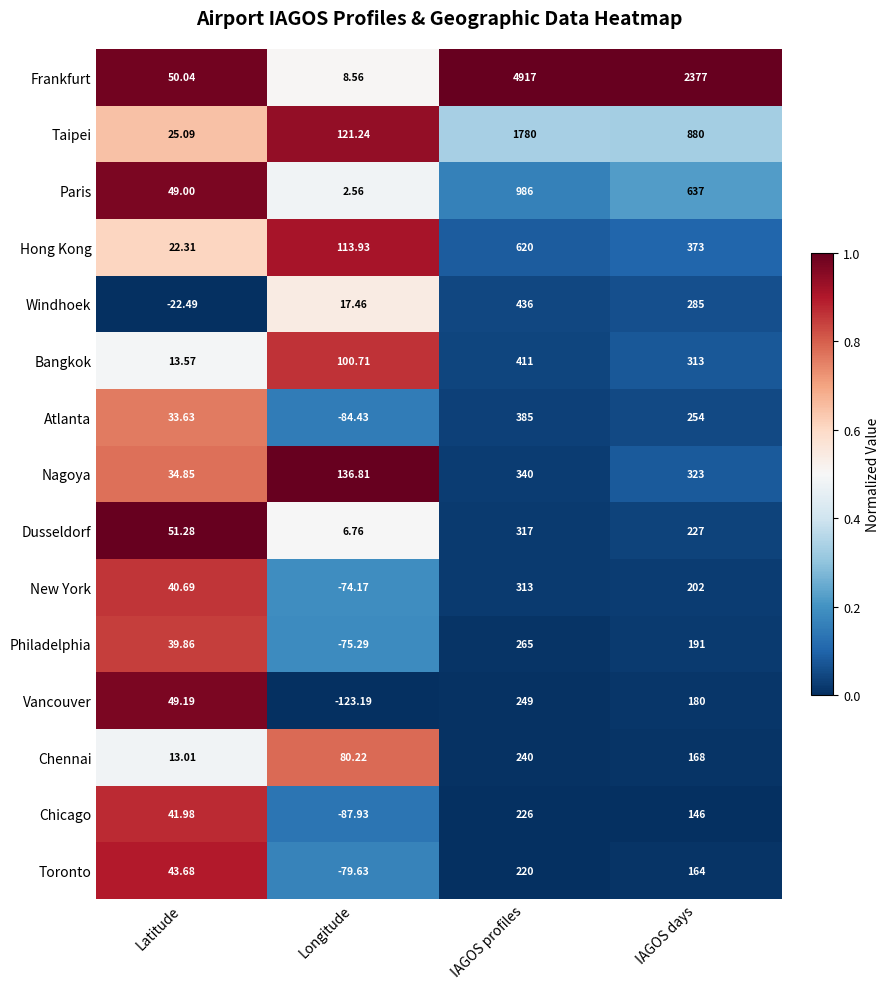

Where is New York nearest to the value 119?

Latitude